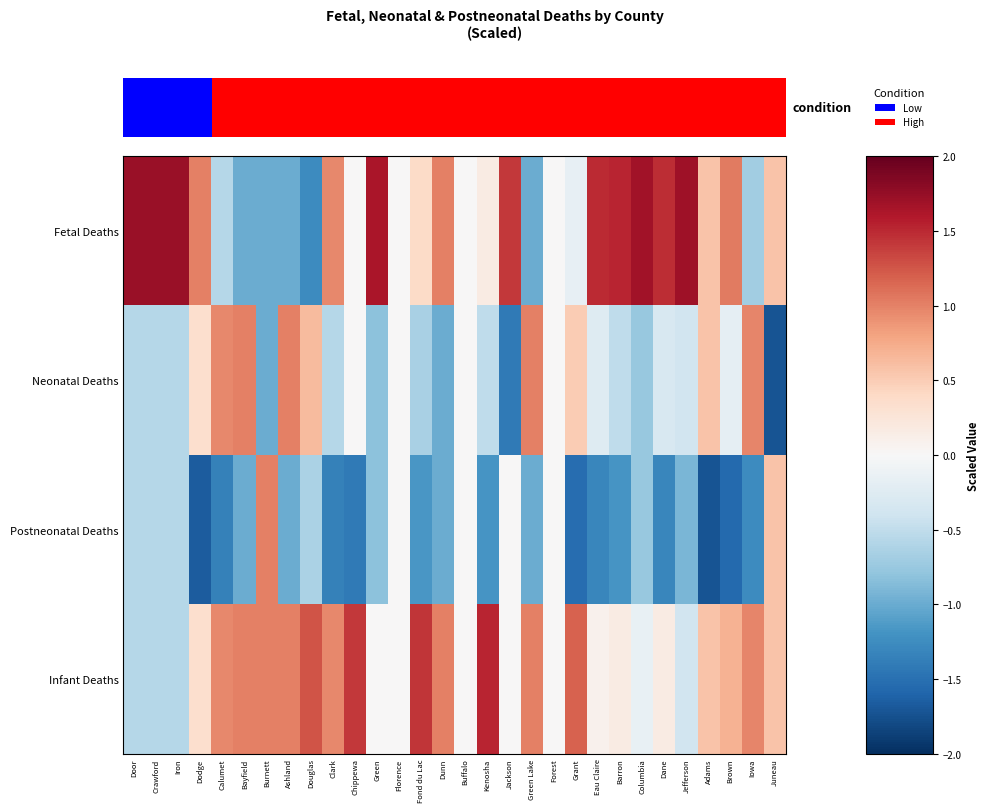

List the series in order of their peak value, lowest first.

Neonatal Deaths, Postneonatal Deaths, Infant Deaths, Fetal Deaths